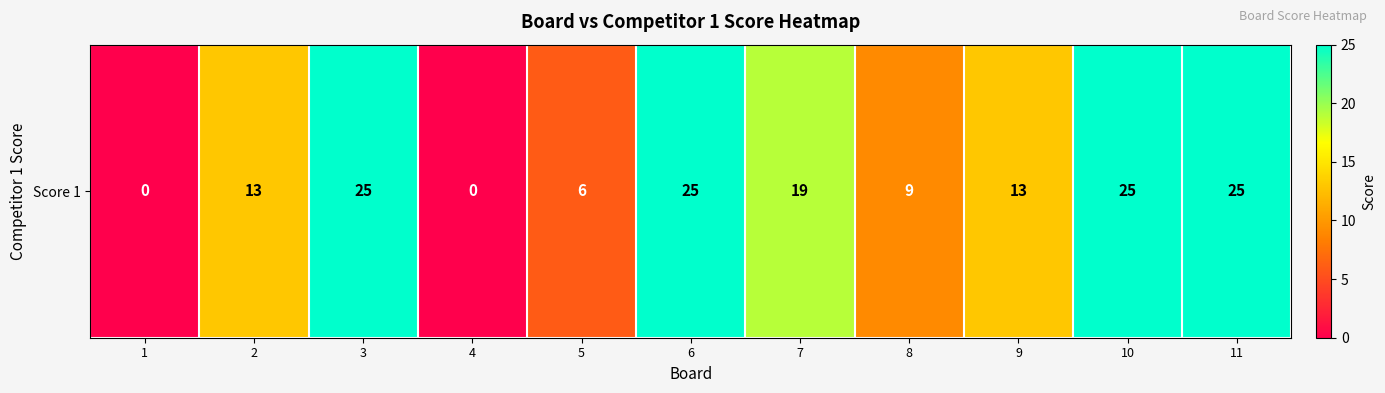

Reading left to right, what are all the values shown in this chart?

0	13	25	0	6	25	19	9	13	25	25